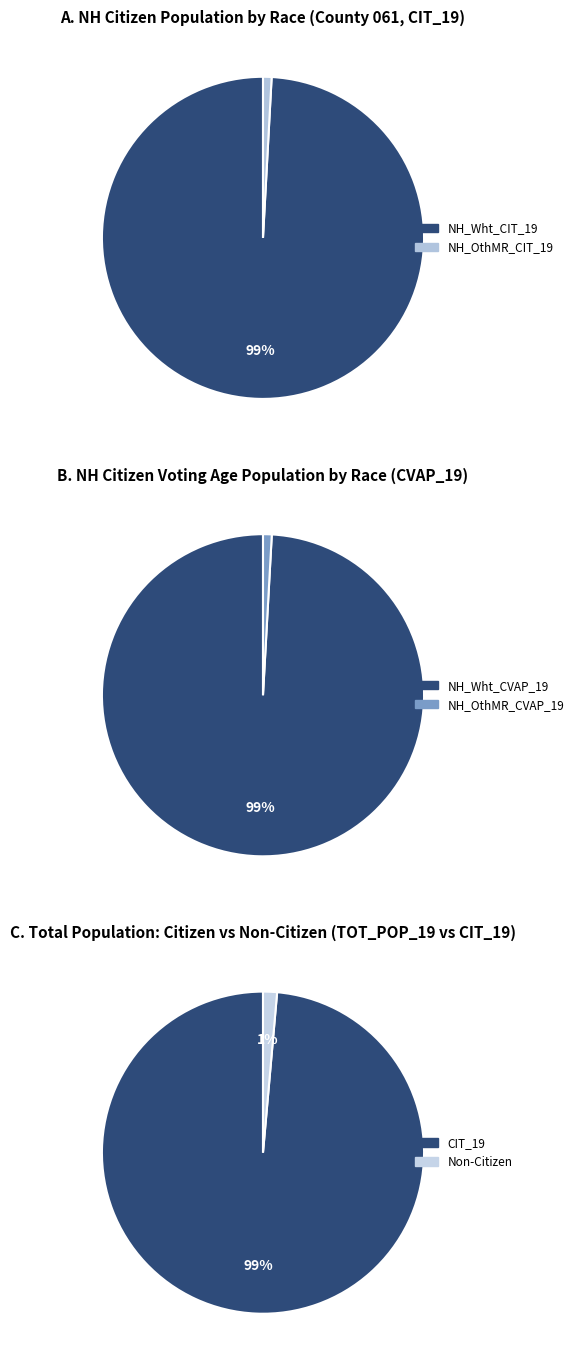

Is it true that NH_Blk_CIT_19 is 11% of the pie?

False